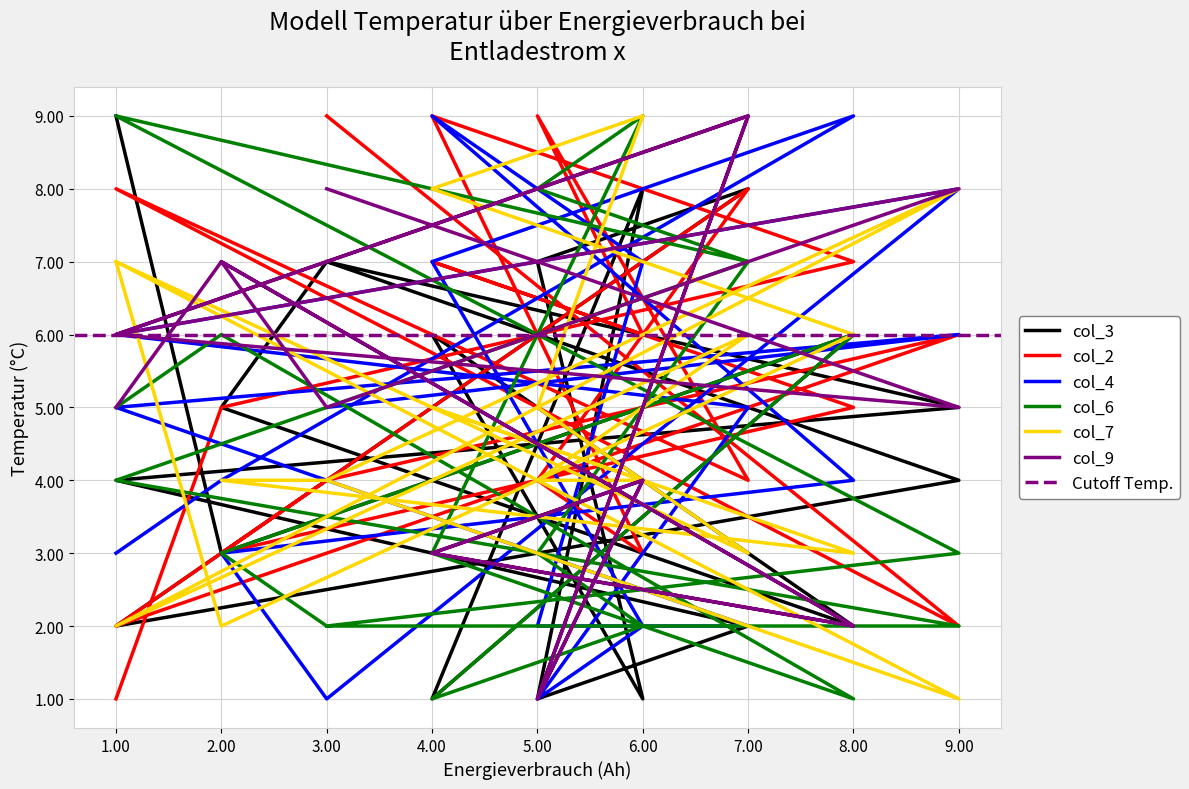

How many interior local peaks does the col_6 series have?

4